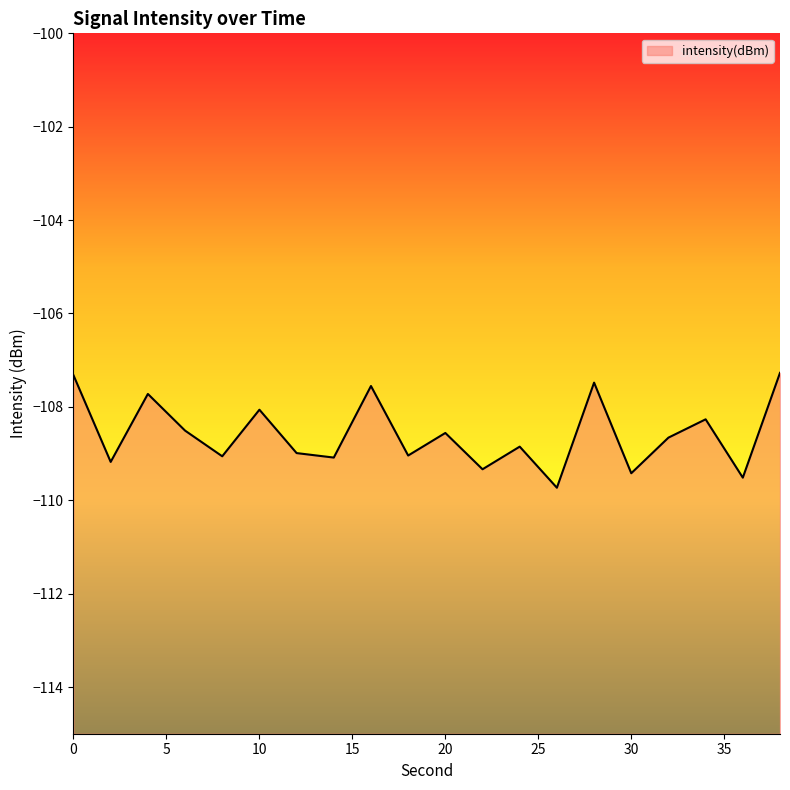

True or false: the data shows -109.0 at 18.

True